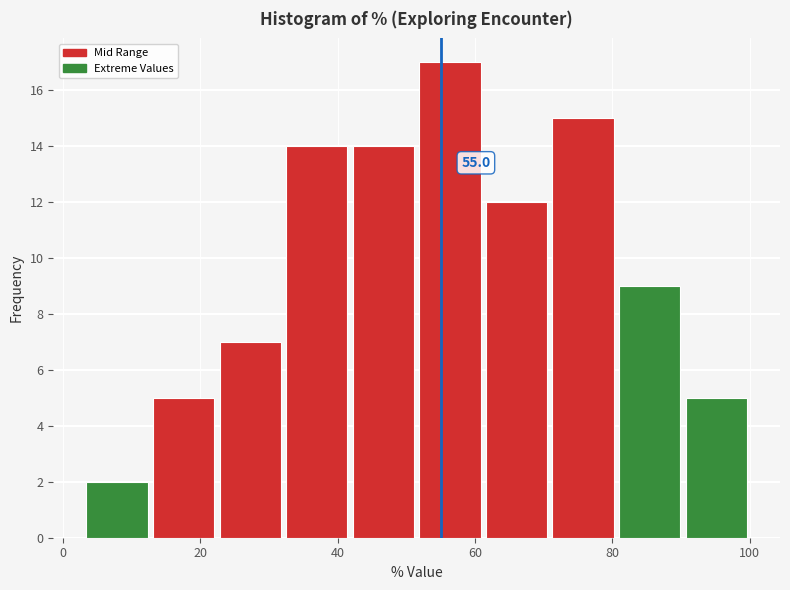

Which range on the x-axis has the tallest bar?

52 to 62